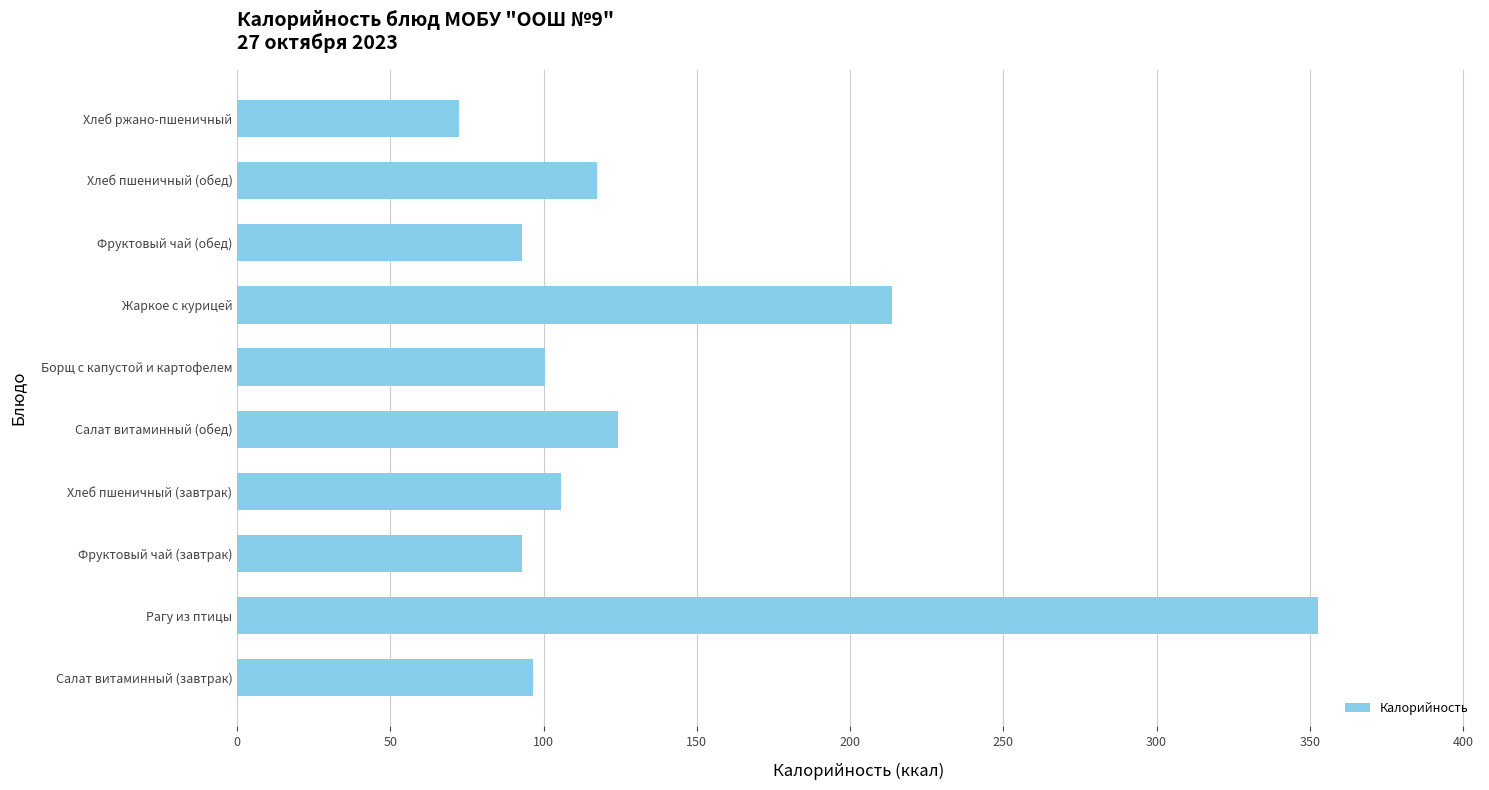

How many data points does each series have?

10